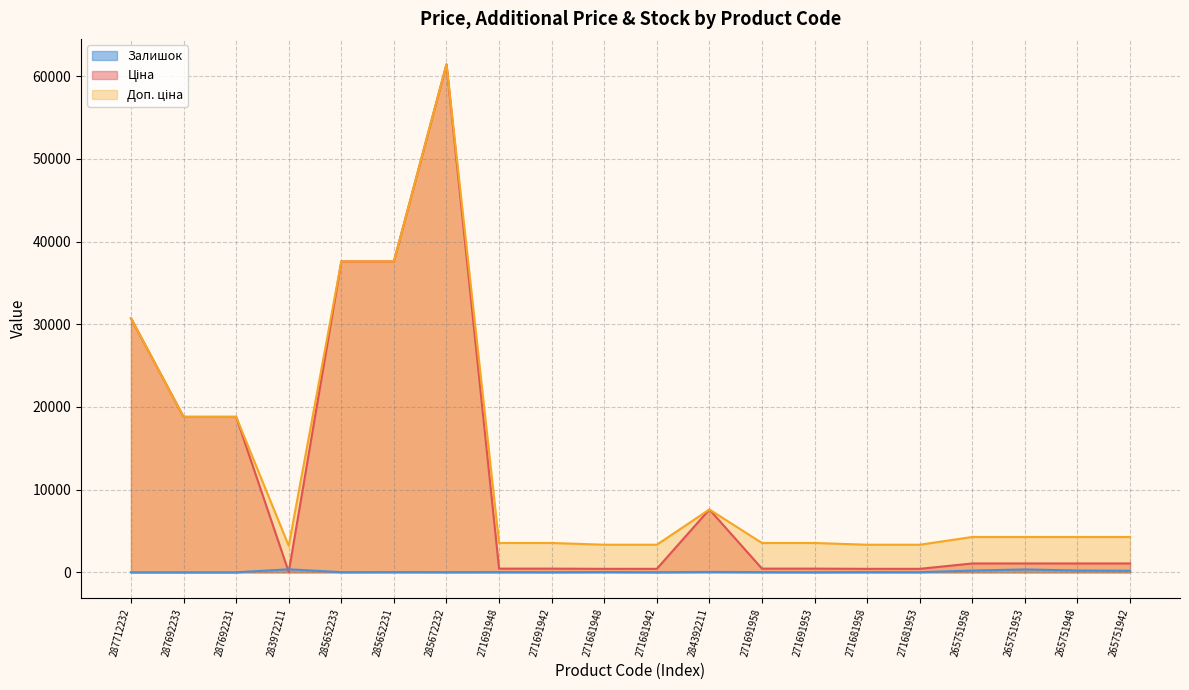

Where does the Ціна series first go above 1067?

287712232